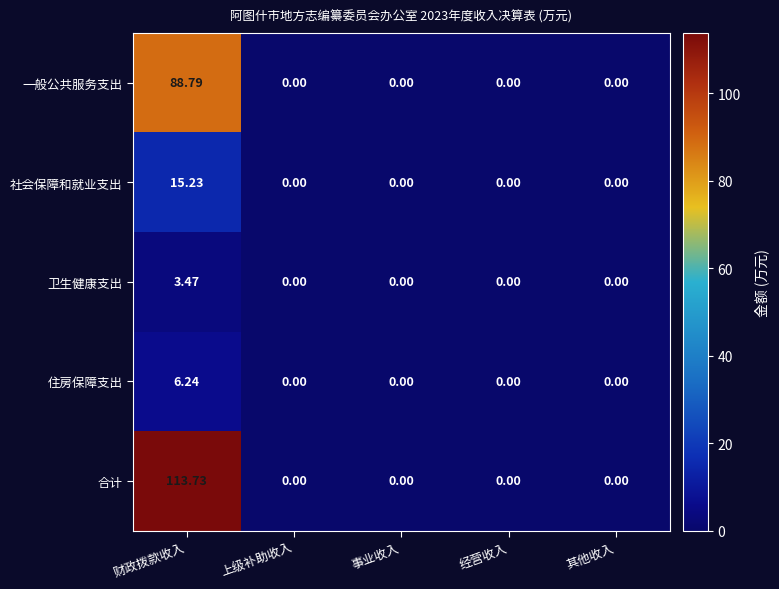

What is the greatest value displayed?

113.7